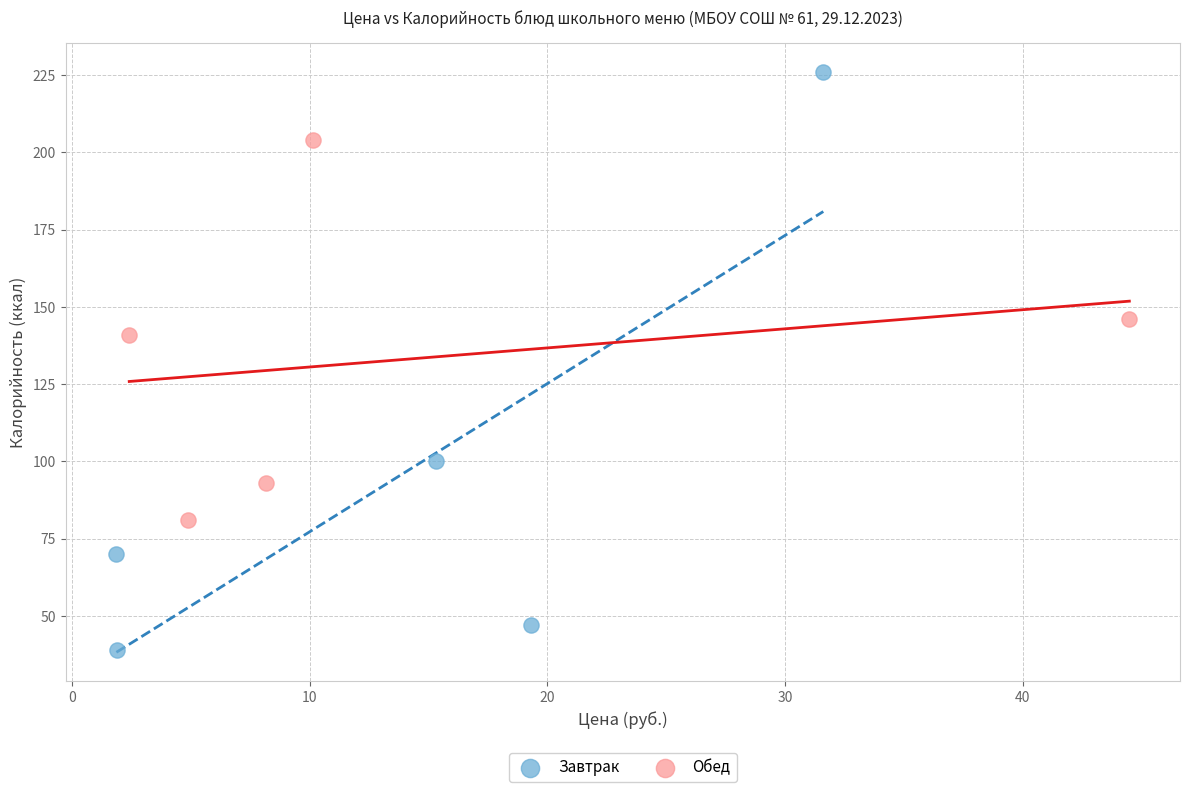

Which series reaches the minimum Y coordinate?

Завтрак